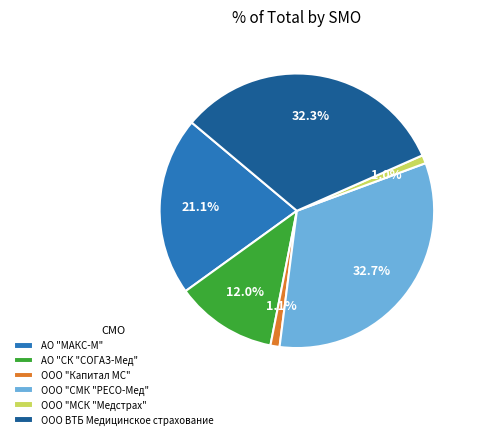

Approximately how many times larger is the value at ООО ВТБ Медицинское страхование compared to ООО "СМК "РЕСО-Мед"?

1.0